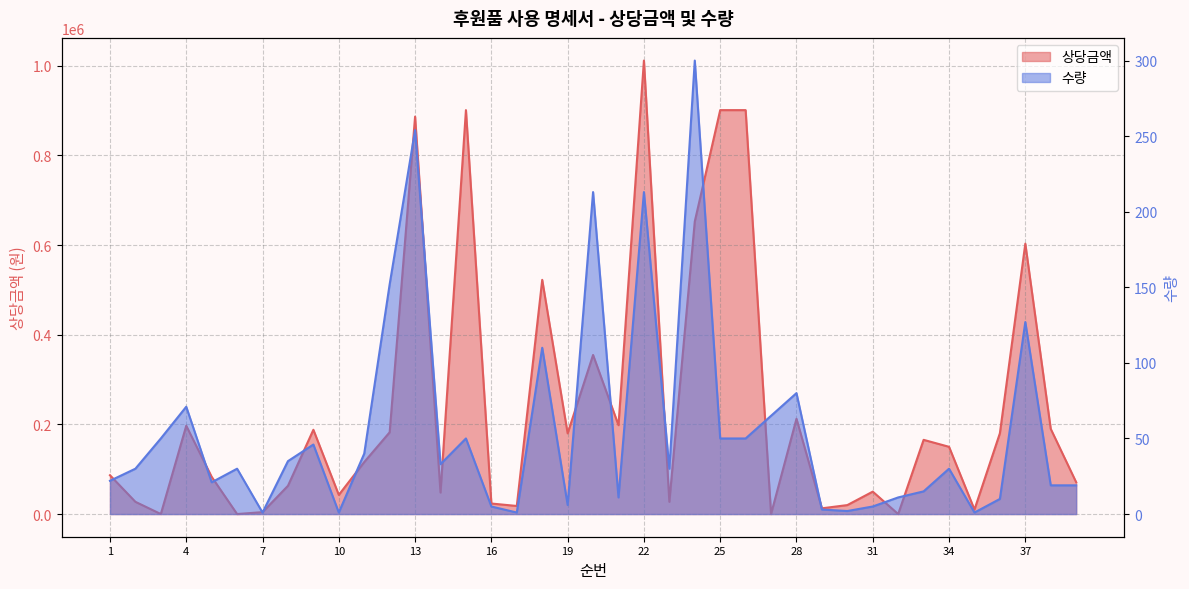

Rank the series by their maximum value, from lowest to highest.

수량, 상당금액